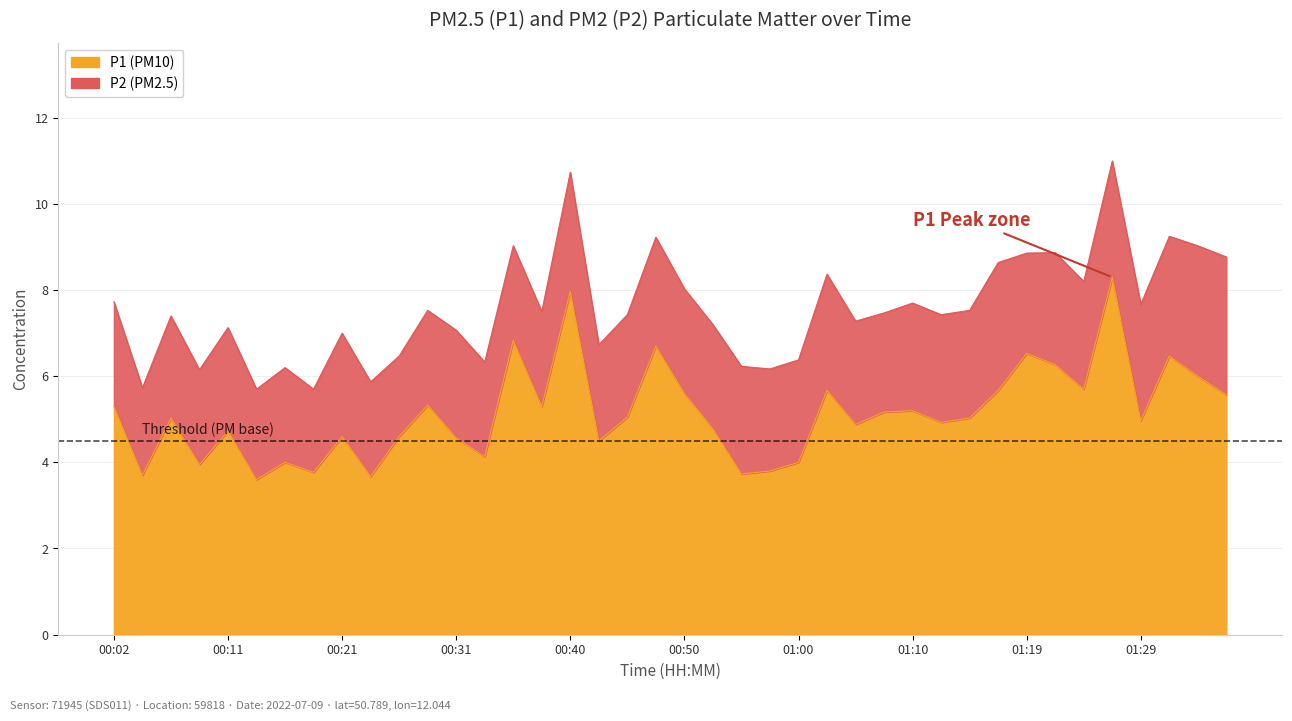

The value at 00:40 is 8.0. True or false?

True